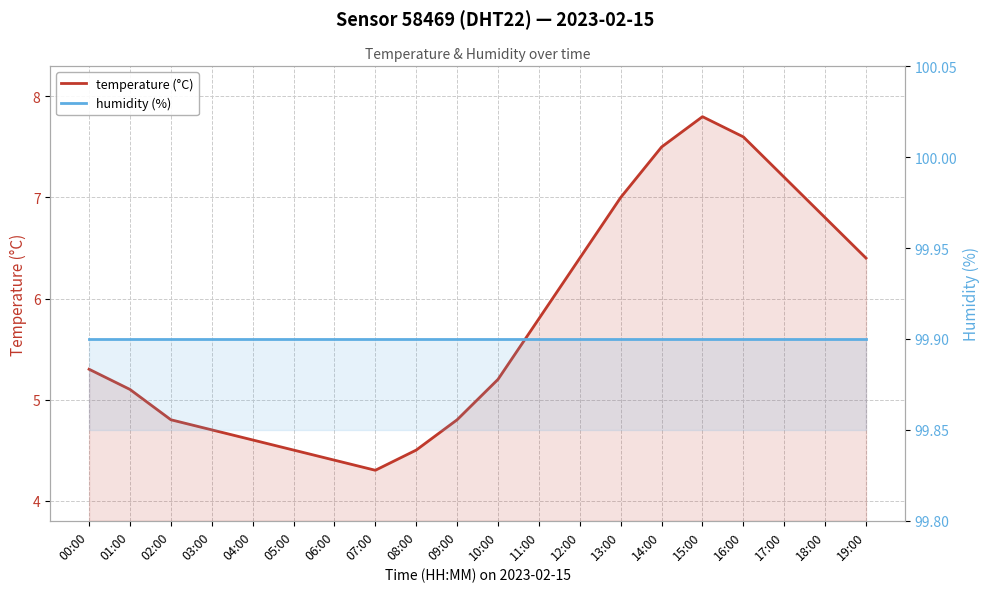

Which series has the largest total across all categories?

humidity (%)